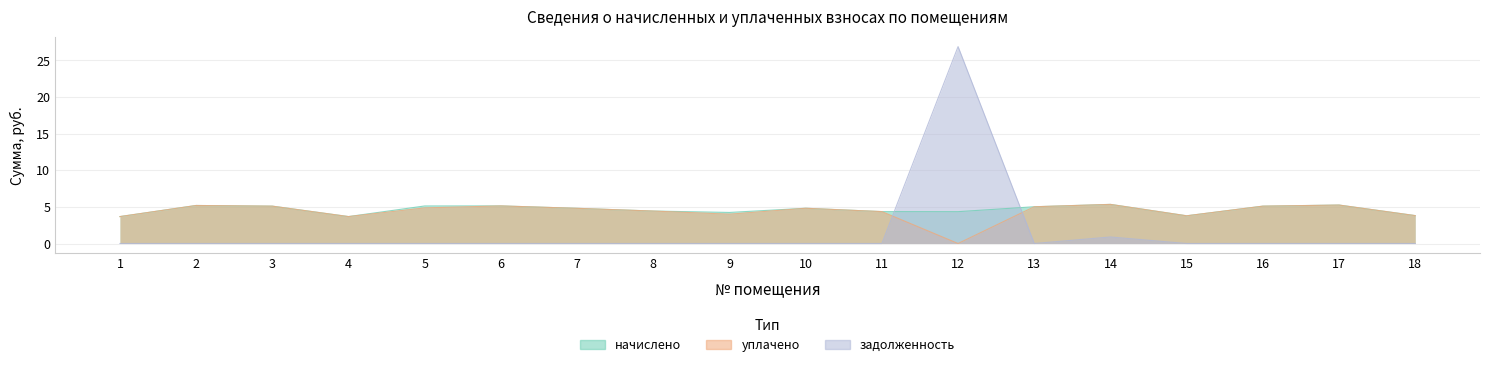

The уплачено series shows 4.8 at 10. True or false?

True